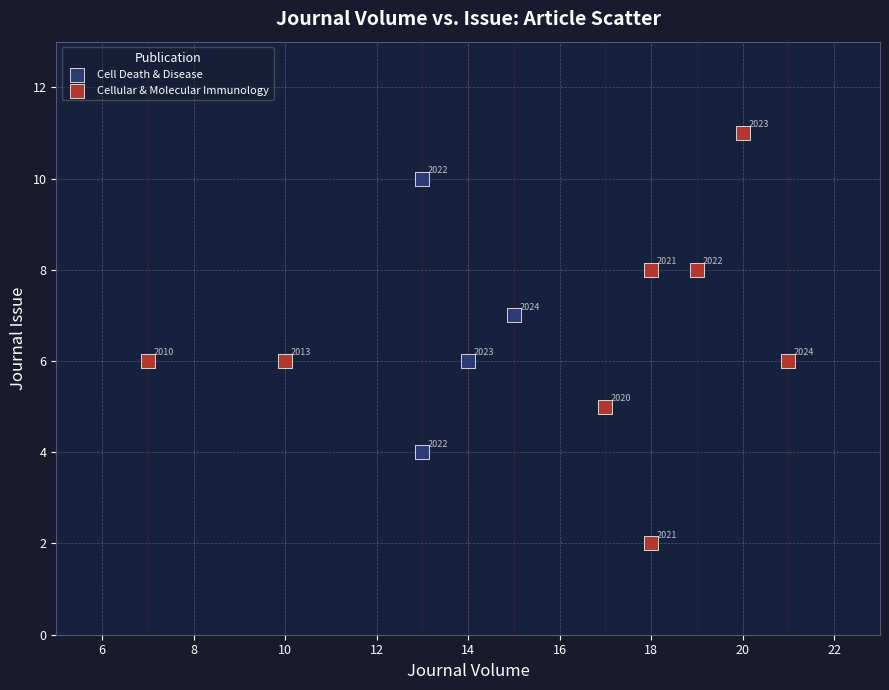

Which series contains the lowest Y value?

Cellular & Molecular Immunology